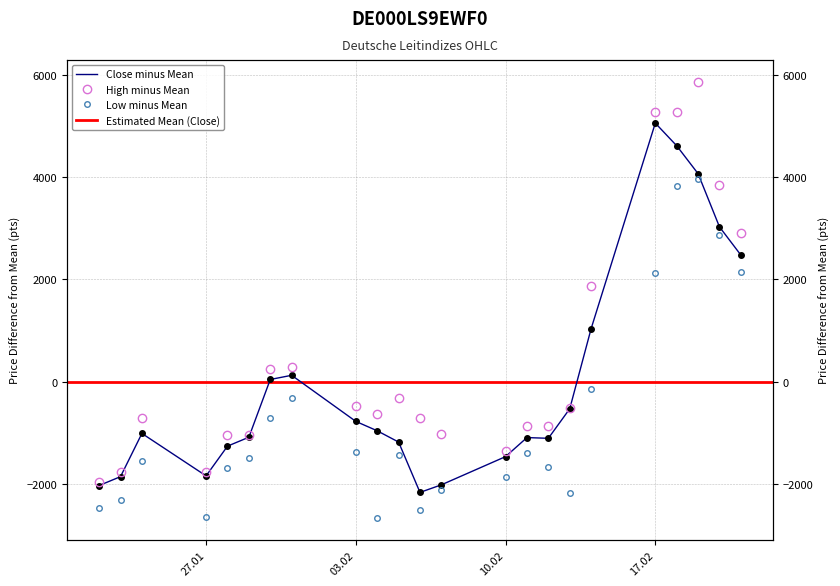

Where is the first local maximum for Close?

24.01.2025